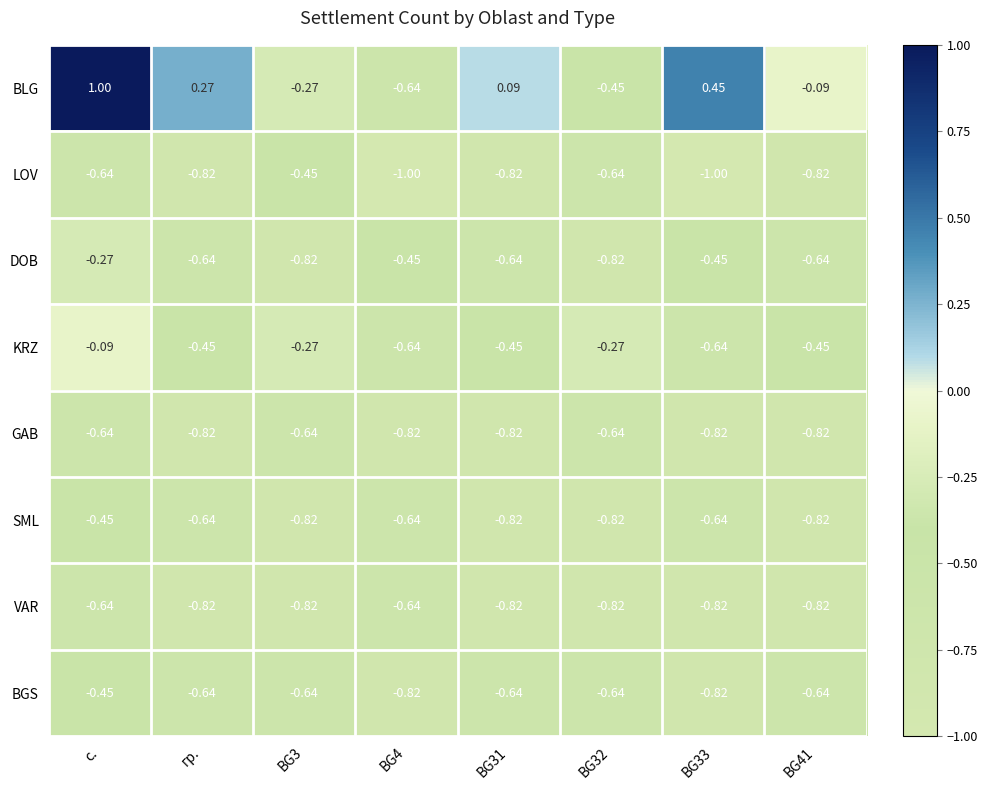

At which category is the sum across all series the highest?

с.